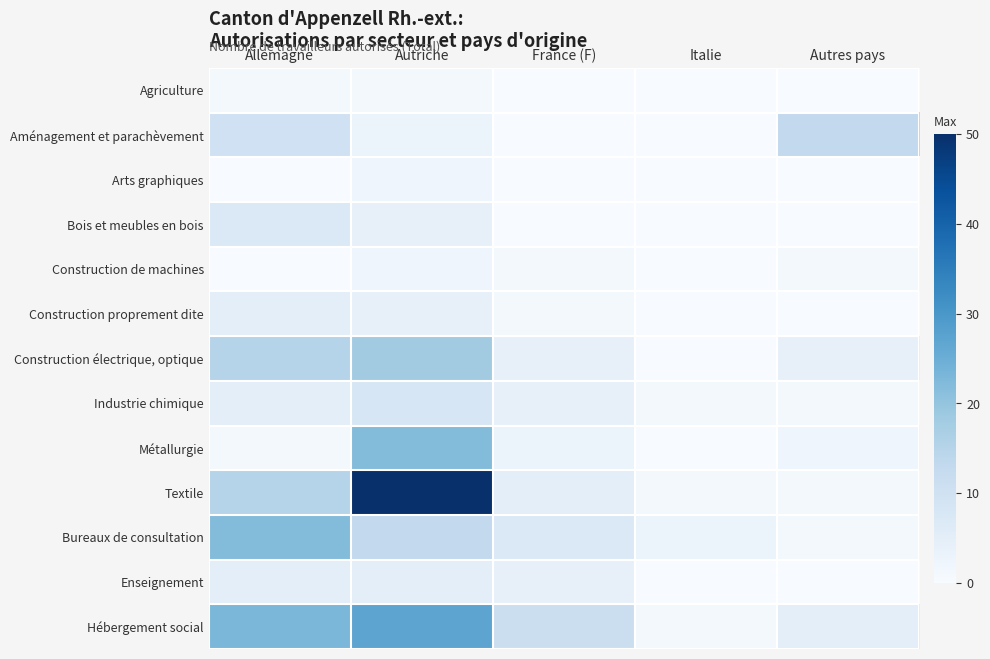

At which category is the sum across all series the highest?

Autriche